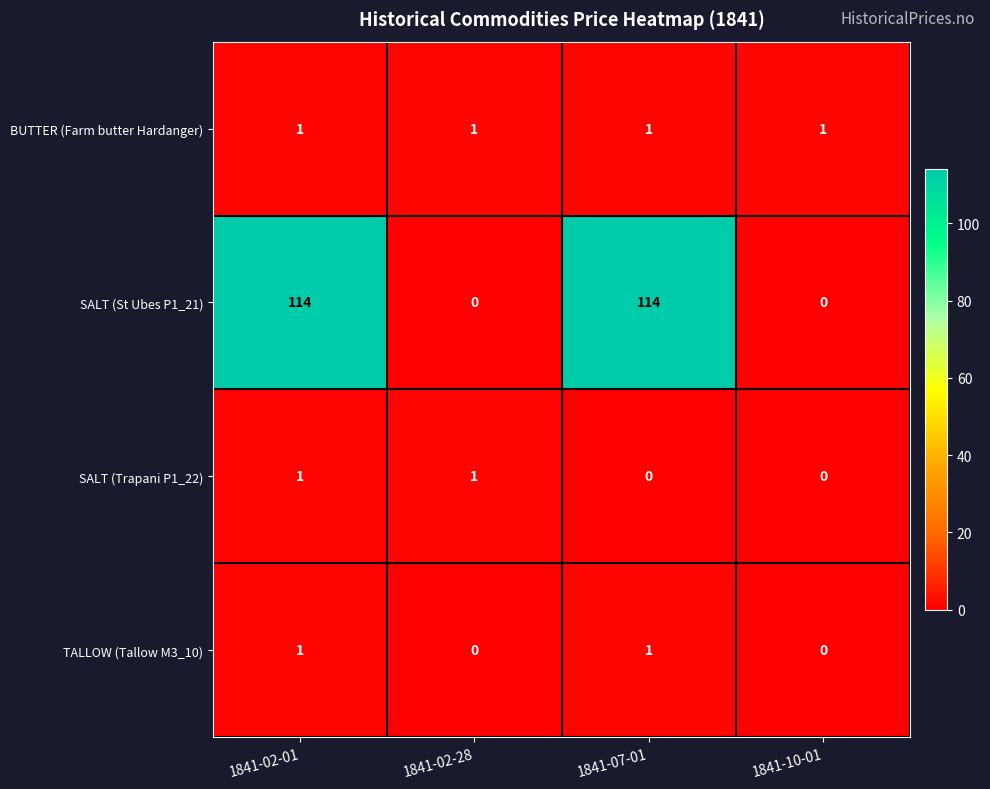

Reading left to right, transcribe all the data shown in this chart.

BUTTER (Farm butter Hardanger): 1	1	1	1
SALT (St Ubes P1_21): 114	0	114	0
SALT (Trapani P1_22): 1	1	0	0
TALLOW (Tallow M3_10): 1	0	1	0